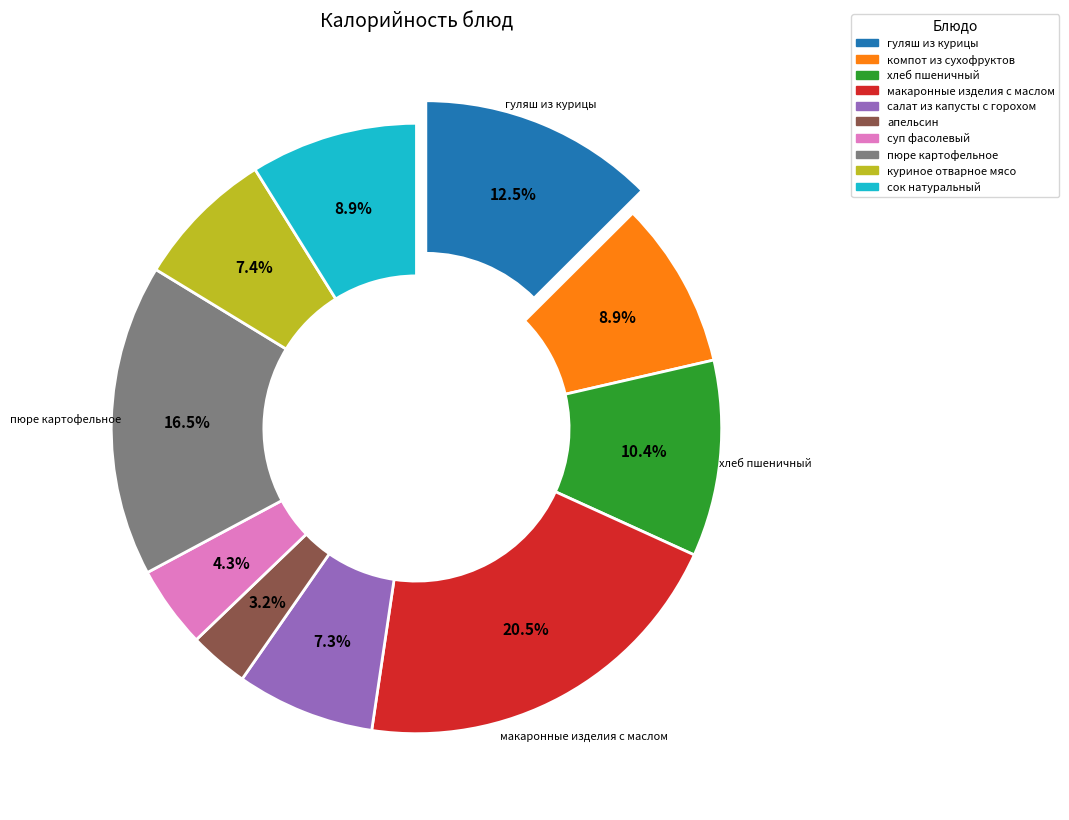

Which slice is the largest?

макаронные изделия с маслом